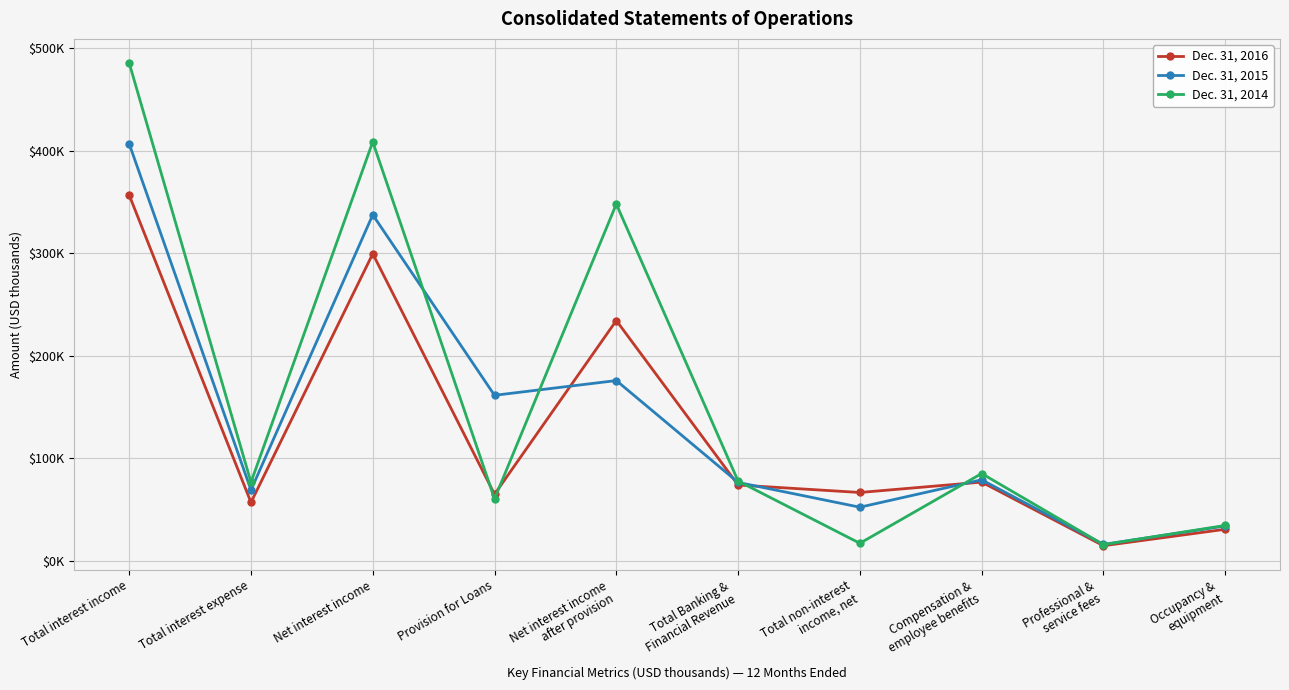

At which category is the sum across all series the highest?

Total interest income